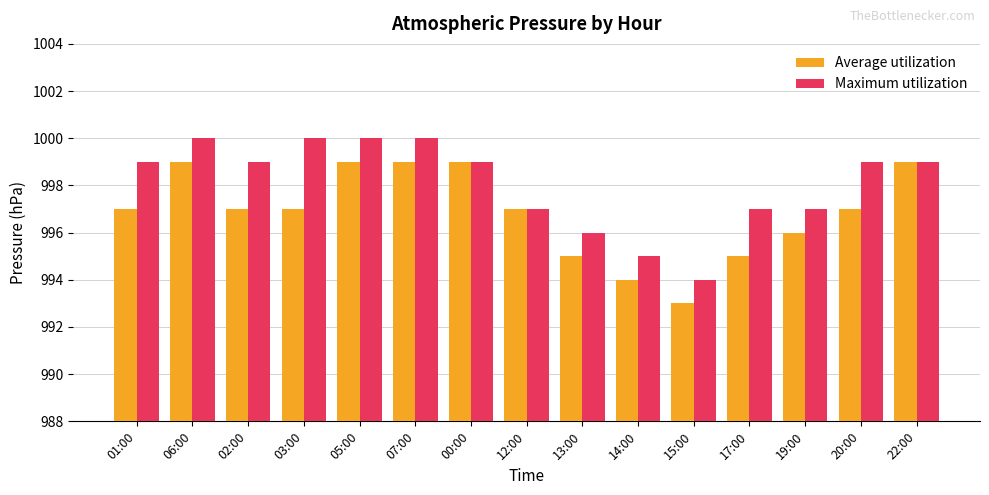

At 01:00, list the series in order from smallest to largest.

Average utilization, Maximum utilization